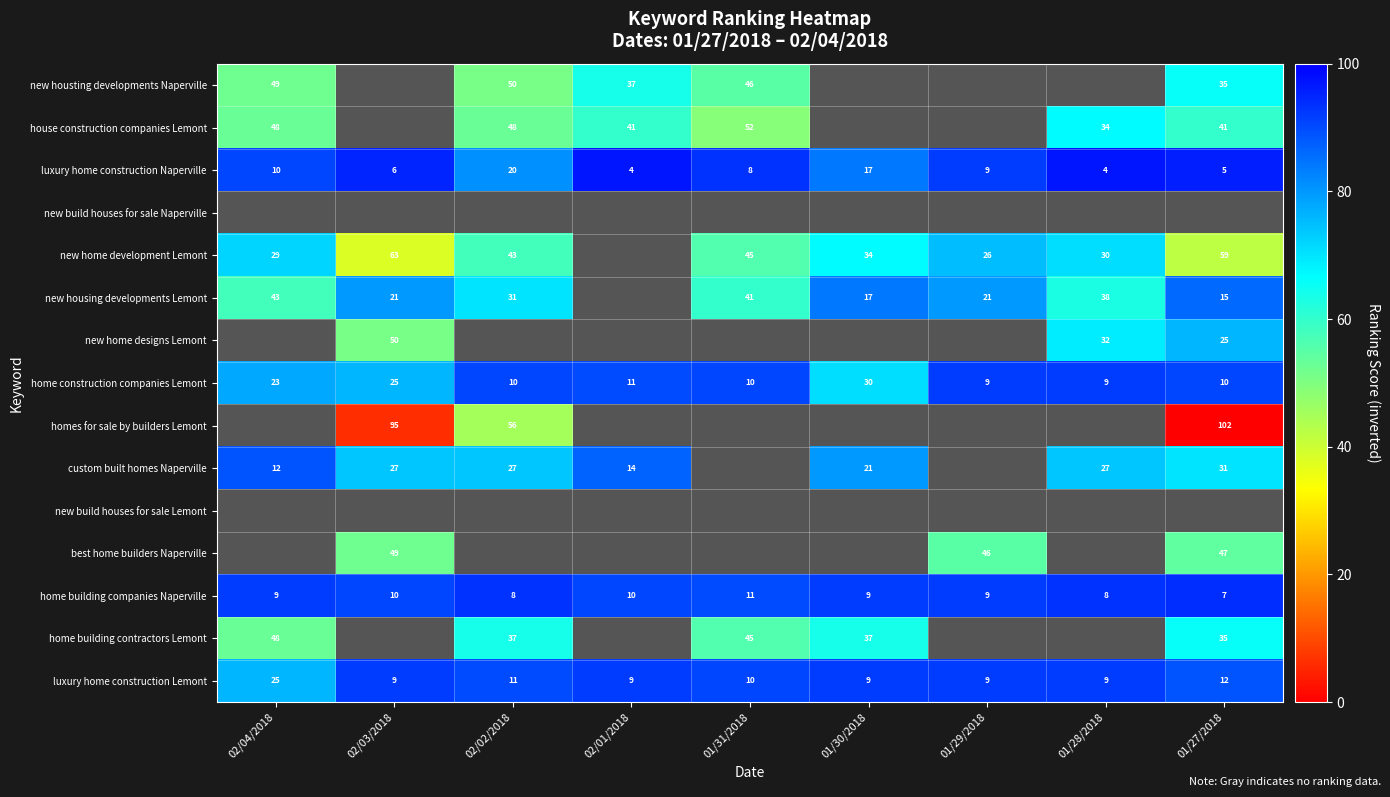

How many categories are shown in the chart?

9